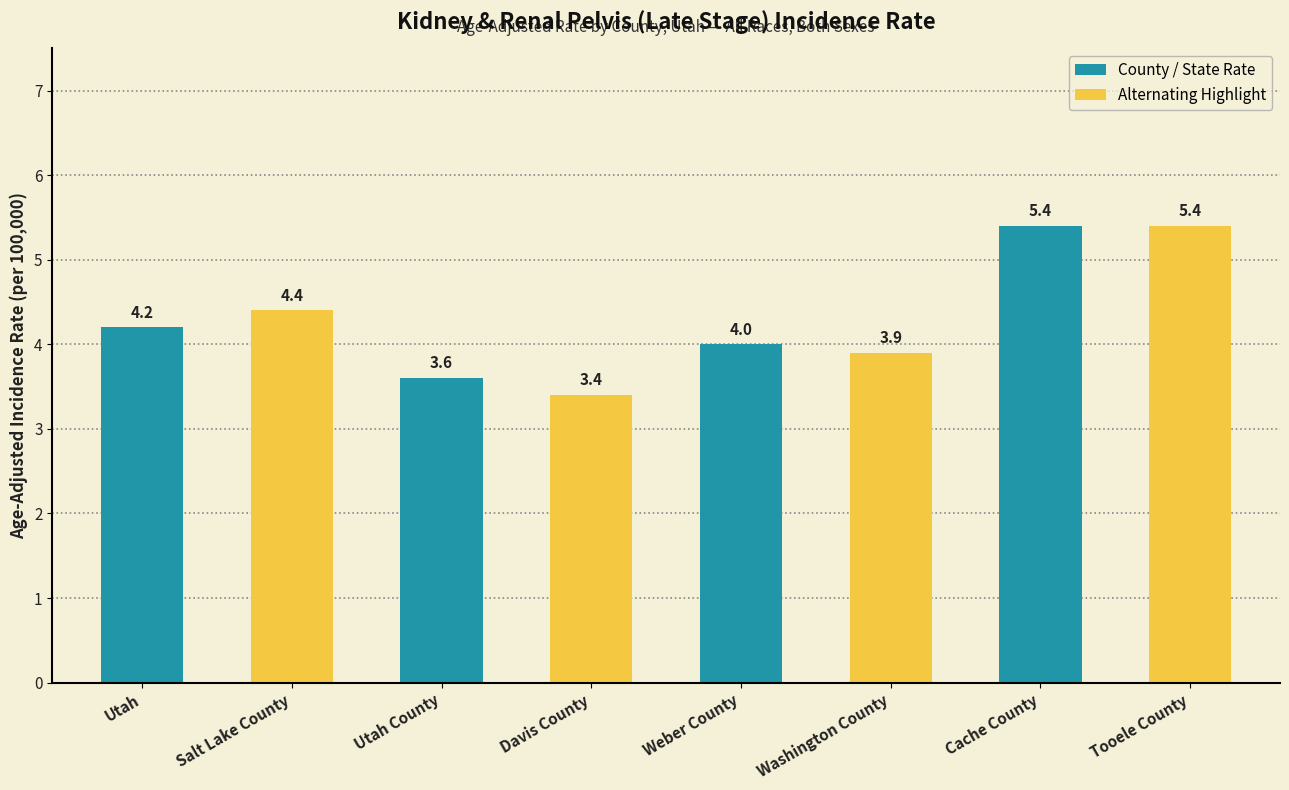

Between Utah County and Cache County, which is larger?

Cache County